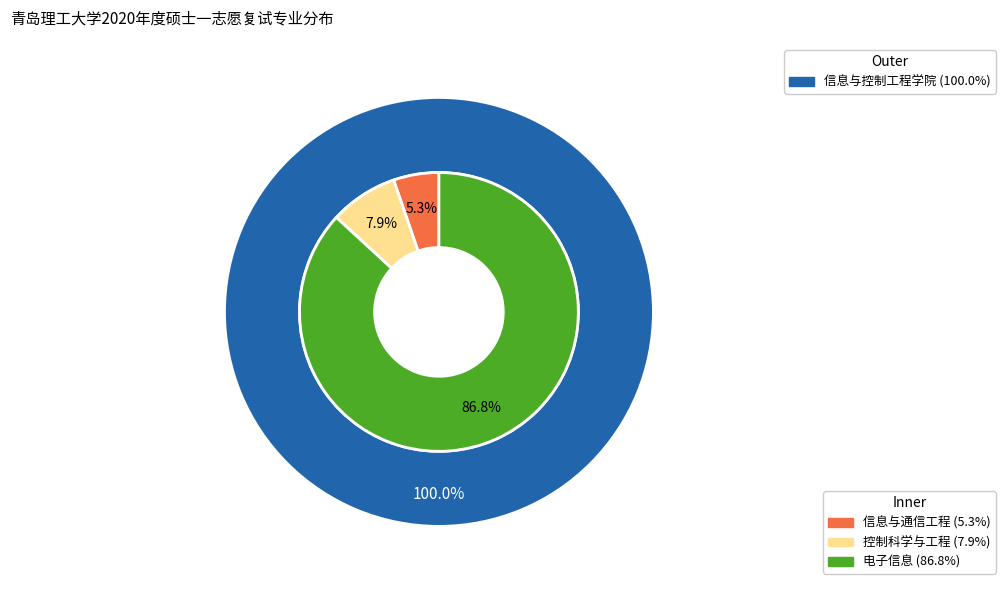

Do 电子信息 and 控制科学与工程 together represent more than half of the pie?

Yes